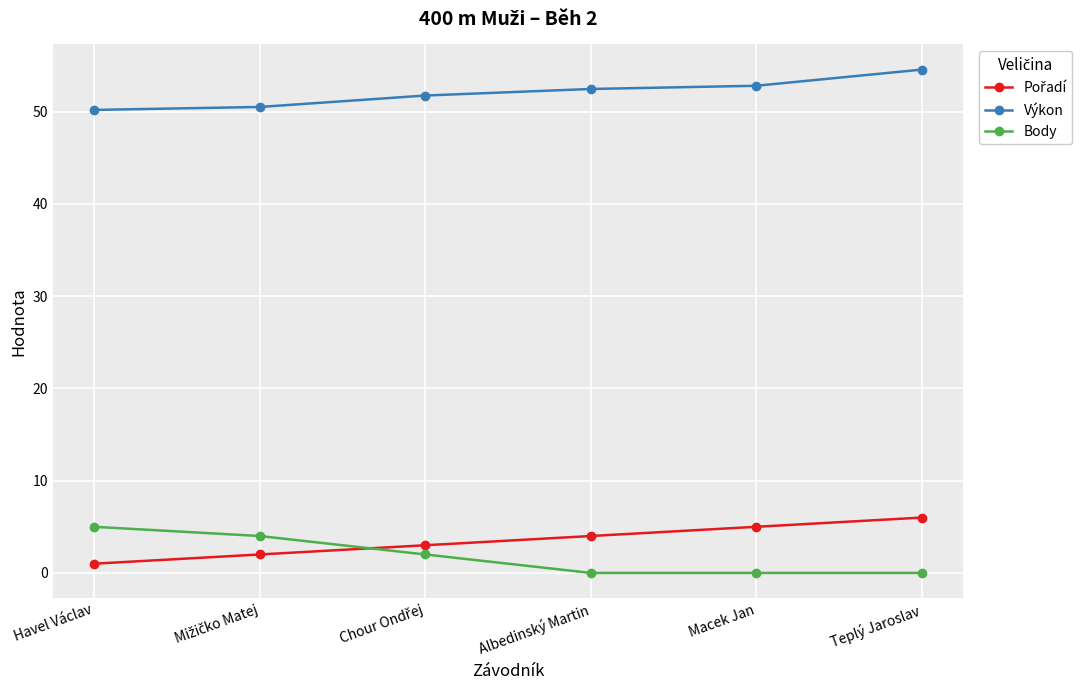

What position from the right is Albedinský Martin?

3